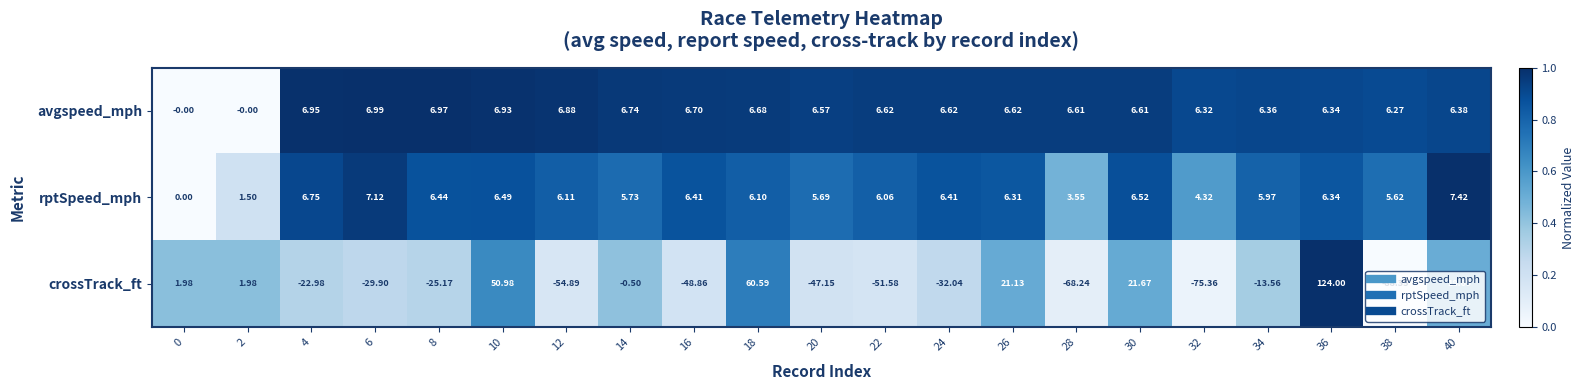

What is the difference between the highest and lowest values at 14?

7.2